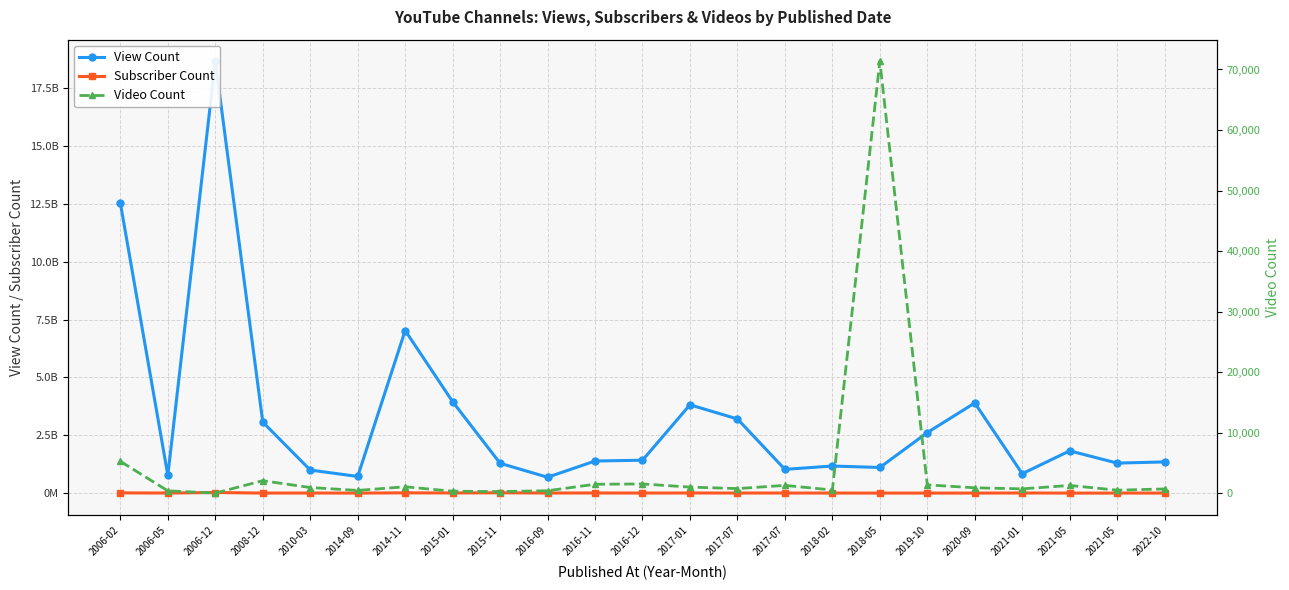

Between 2015-11 and 2019-10, which series saw the biggest shift?

View Count